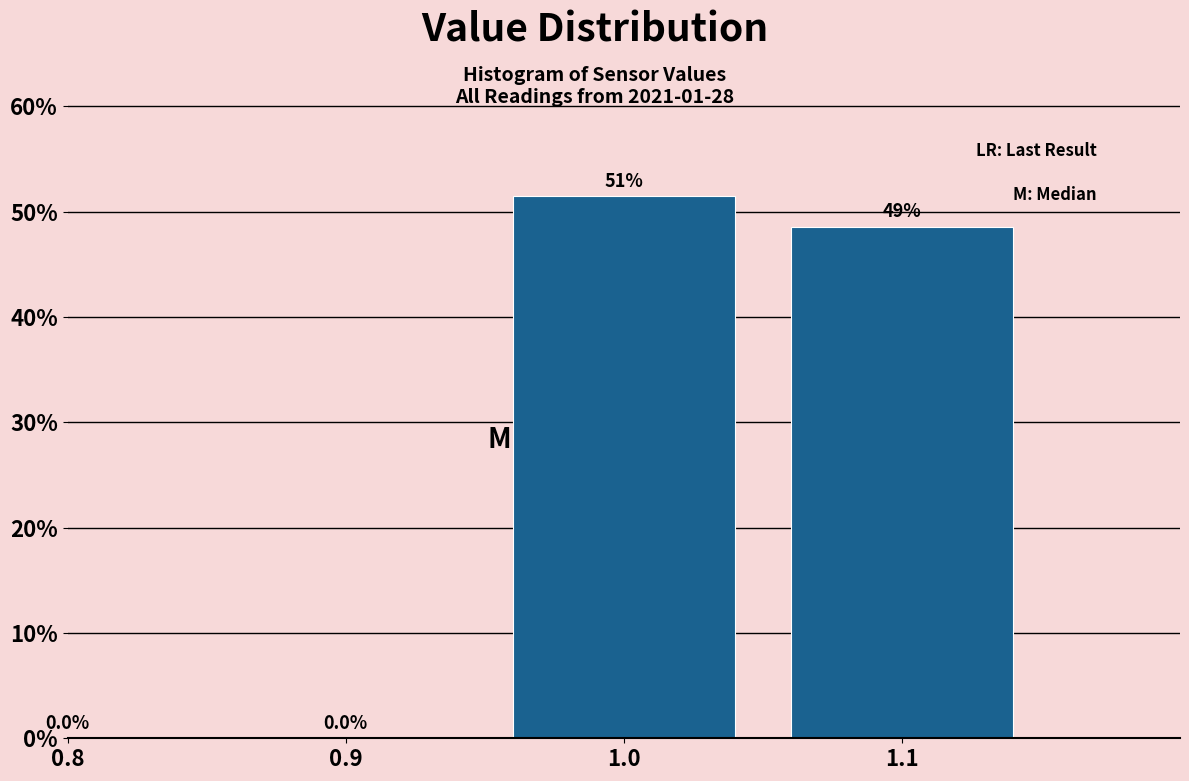

Reading left to right, list all the values displayed in this chart.

0.8=0.0	0.9=0.0	1.0=51.4	1.1=48.6